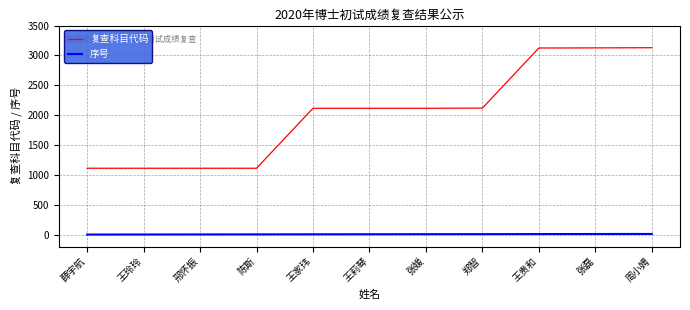

True or false: 序号 and 复查科目代码 cross at least once.

False